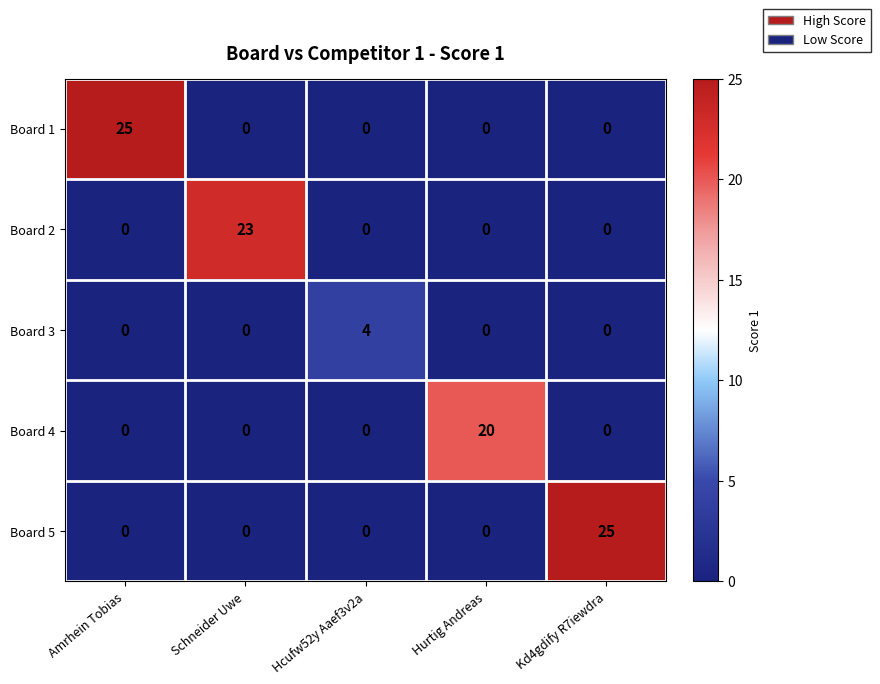

What is the total value across all series at Schneider Uwe?

23